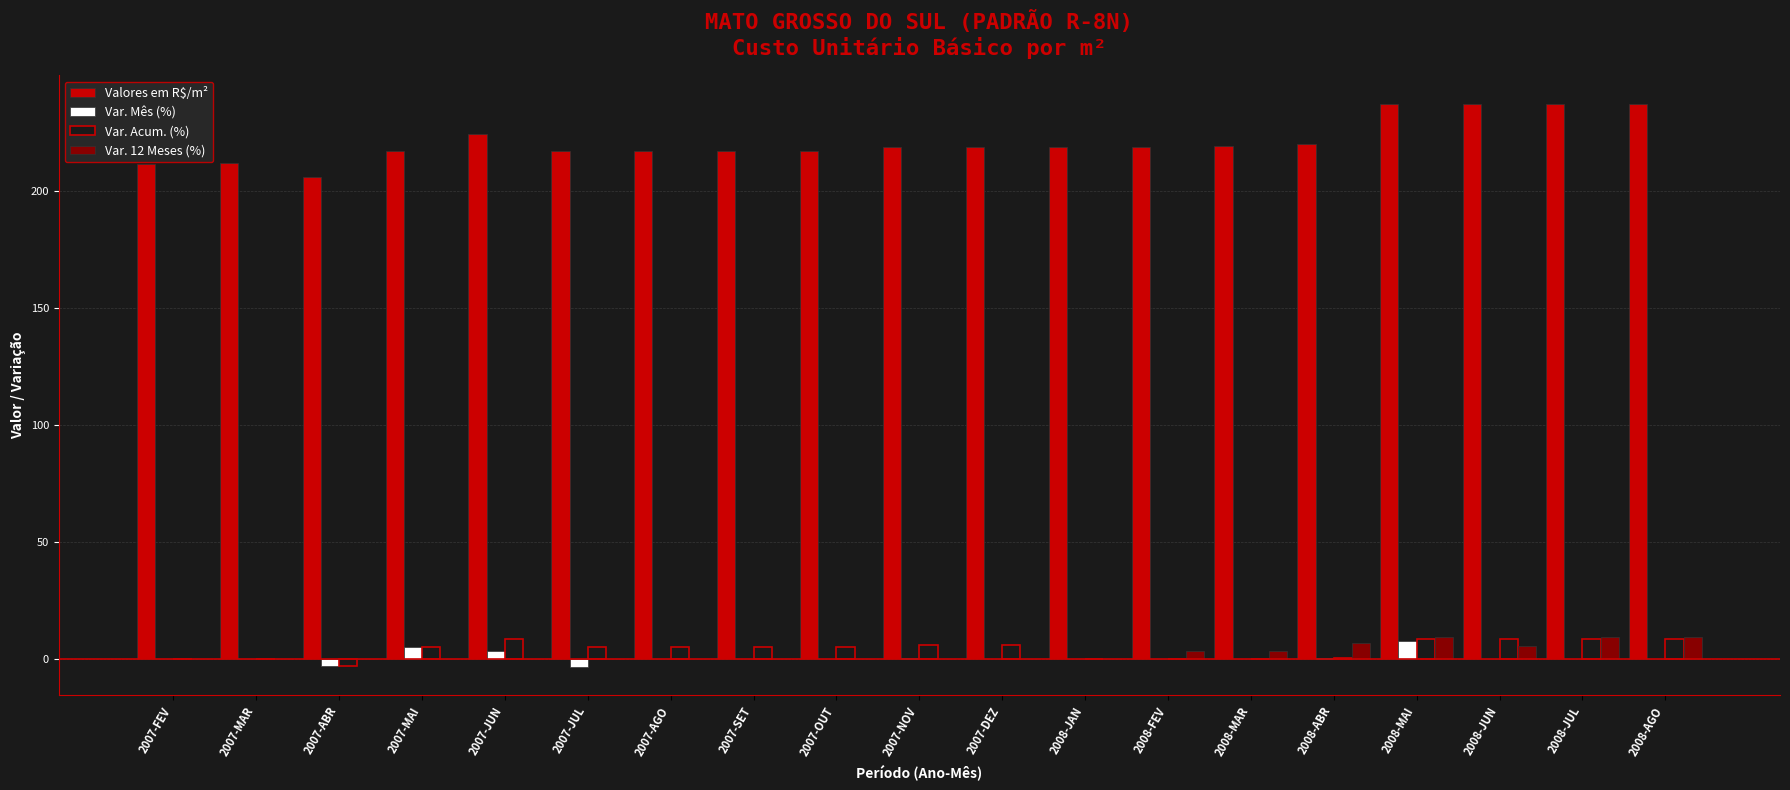

How many categories are shown in the chart?

19